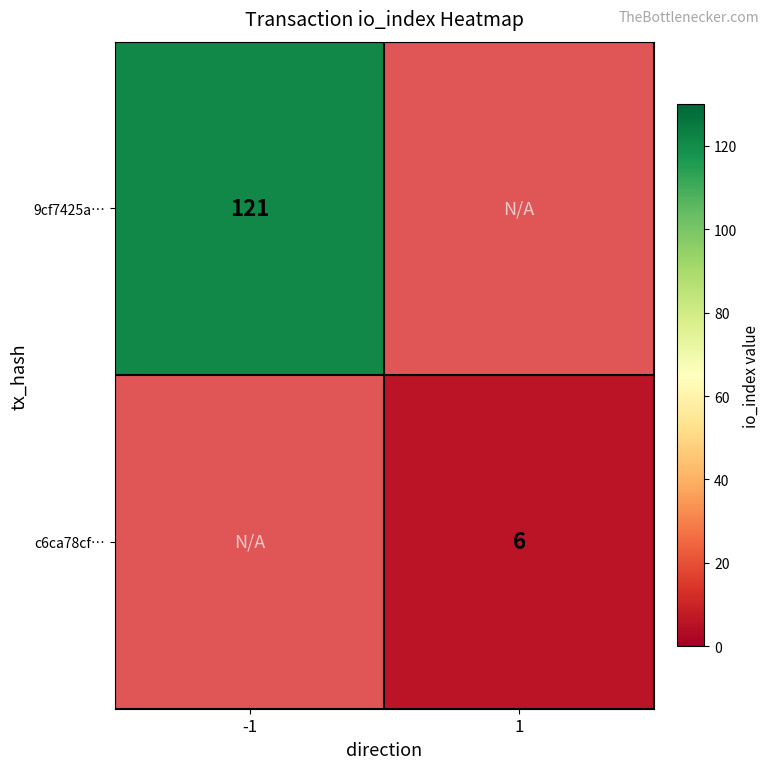

The c6ca78cf… series shows 3 at 1. True or false?

False